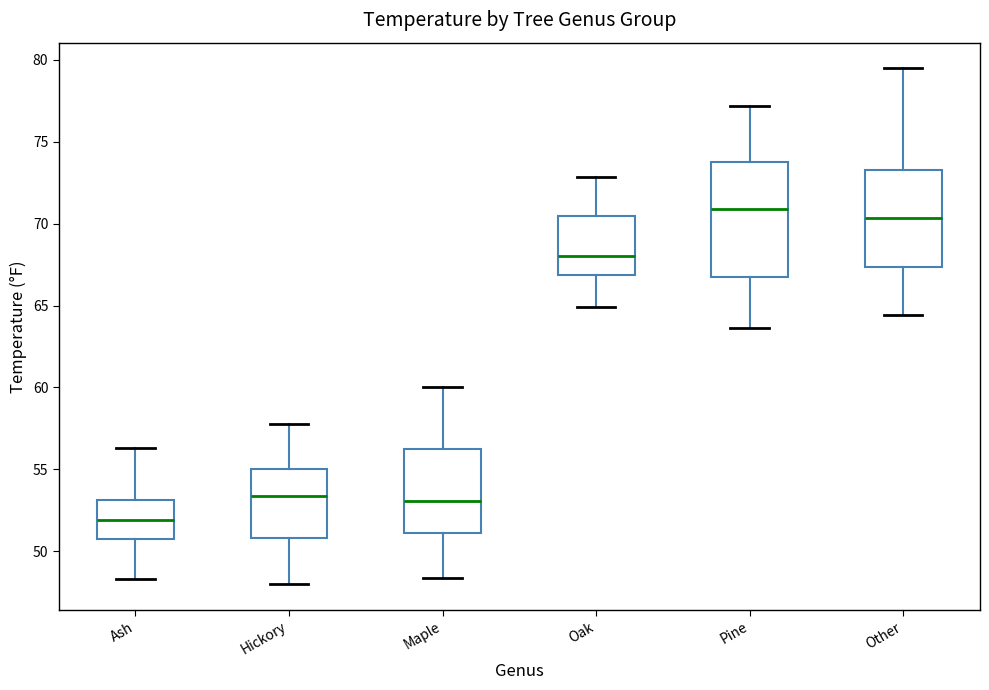

Reading left to right, transcribe this box plot: for each box, give where its median line is, the range the box spans, and where its two whiskers end, as read against the y-axis. The values are not printed on the chart, so give them approximately, as read against the axis.

Ash: median 52.0, box 50.5 to 53.0, whiskers 48.5 to 56.5
Hickory: median 53.5, box 51.0 to 55.0, whiskers 48.0 to 58.0
Maple: median 53.0, box 51.0 to 56.5, whiskers 48.5 to 60.0
Oak: median 68.0, box 67.0 to 70.5, whiskers 65.0 to 73.0
Pine: median 71.0, box 66.5 to 74.0, whiskers 63.5 to 77.0
Other: median 70.5, box 67.5 to 73.5, whiskers 64.5 to 79.5